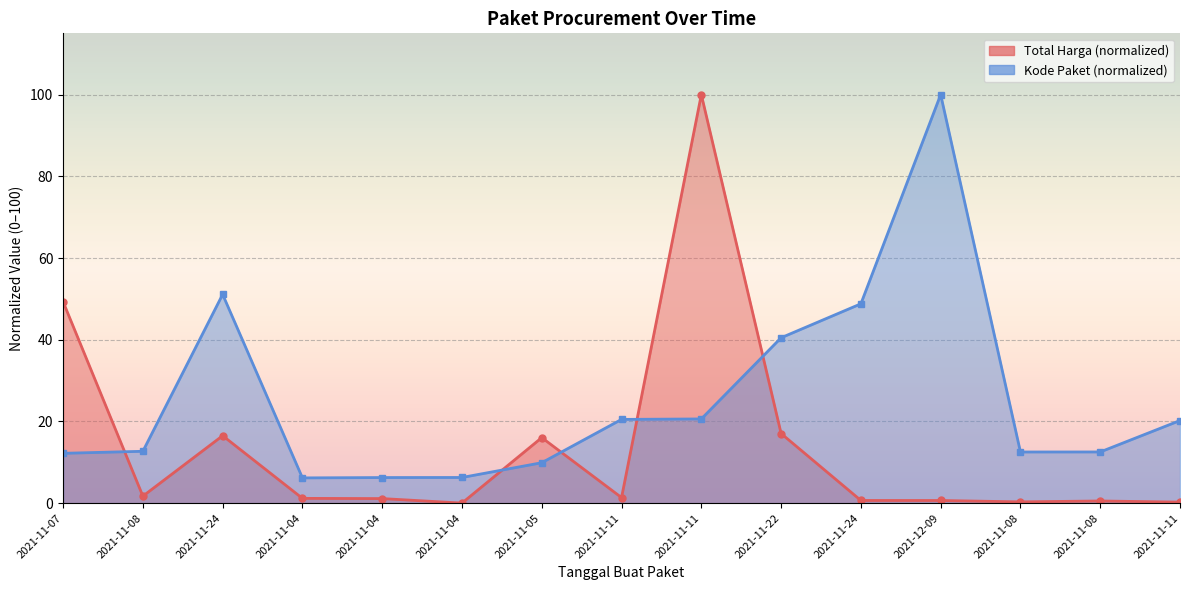

True or false: Kode Paket and Total Harga intersect in this chart.

True